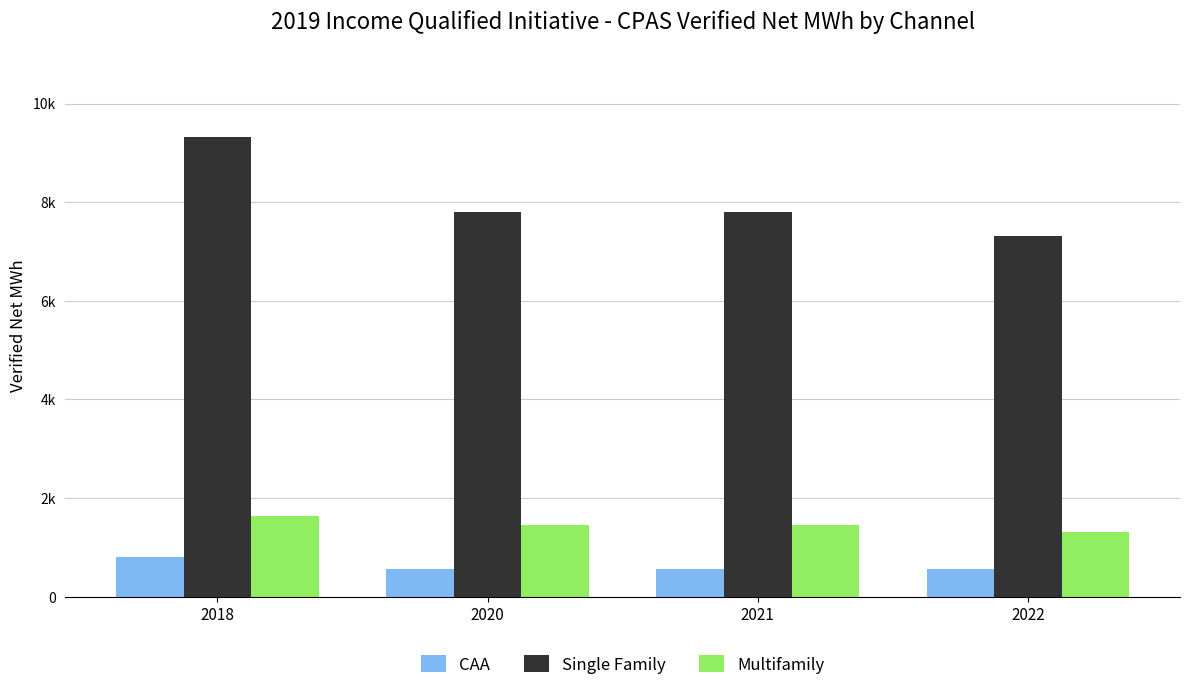

Does the chart contain any negative values?

No